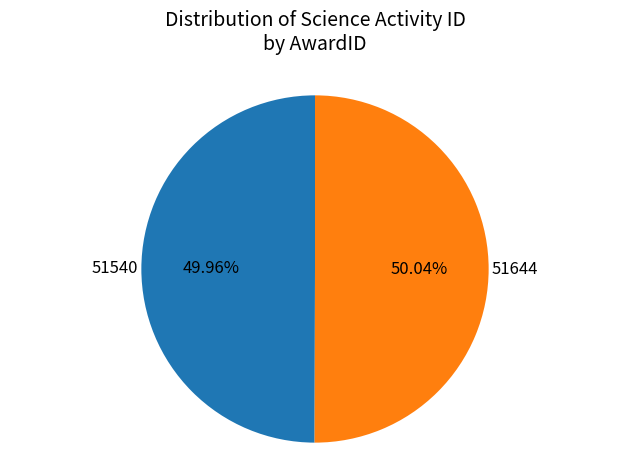

Is there any slice that represents more than half of the pie?

Yes